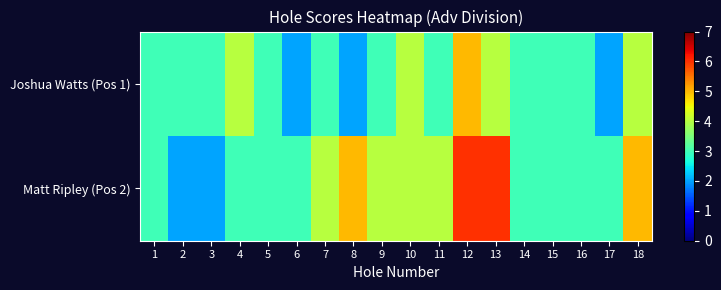

Which category has the lowest value across all series?

6